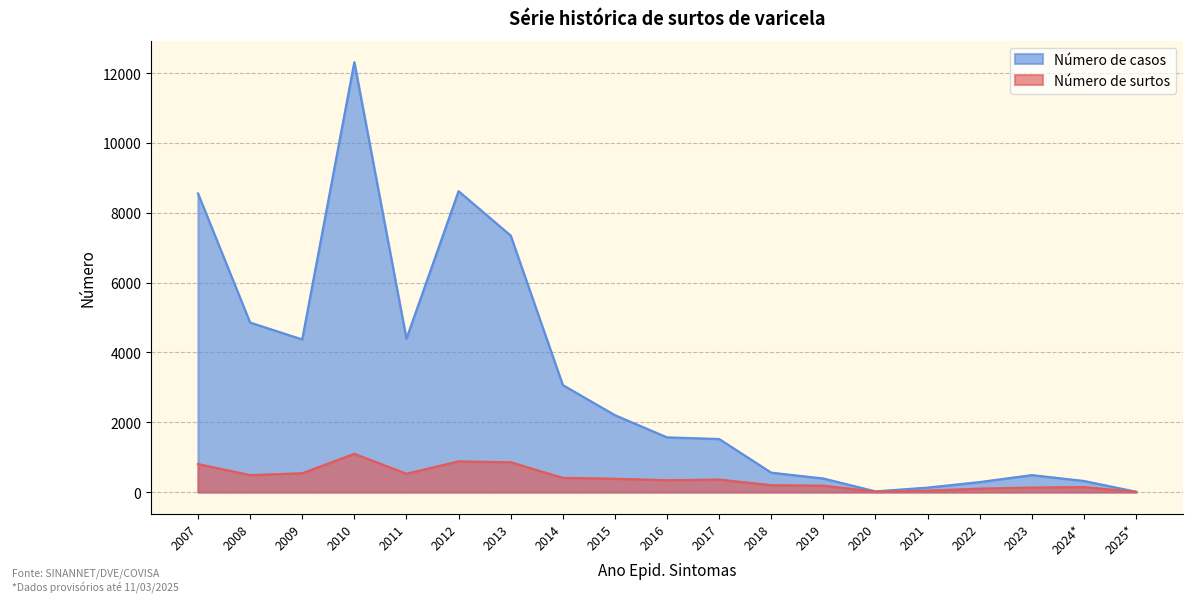

Between 2024* and 2020, which is larger?

2024*